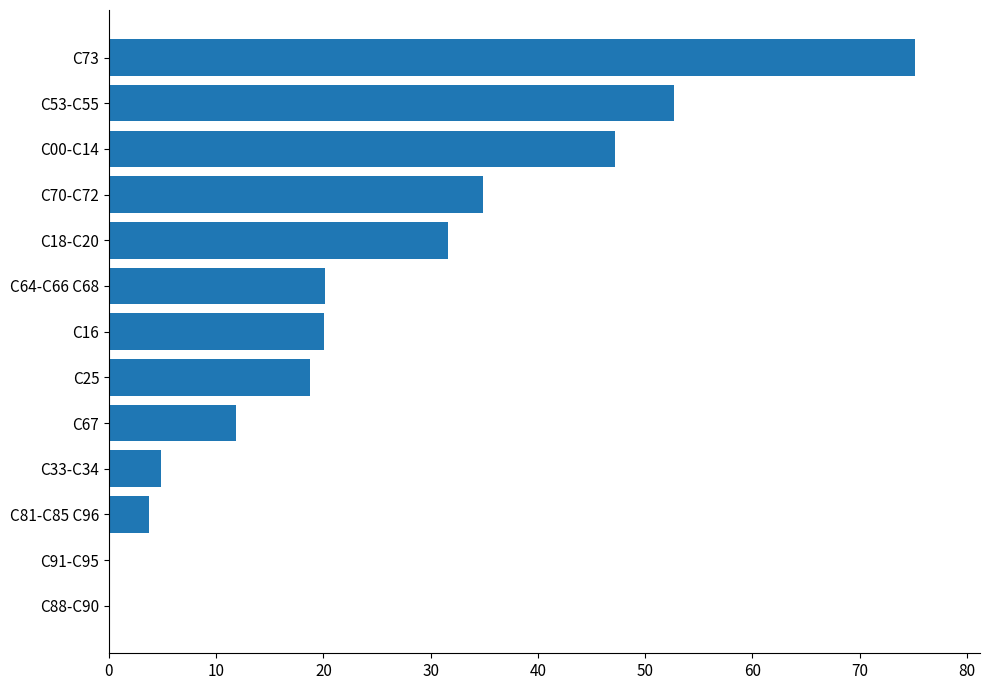

What is the maximum value shown in the chart?

75.2